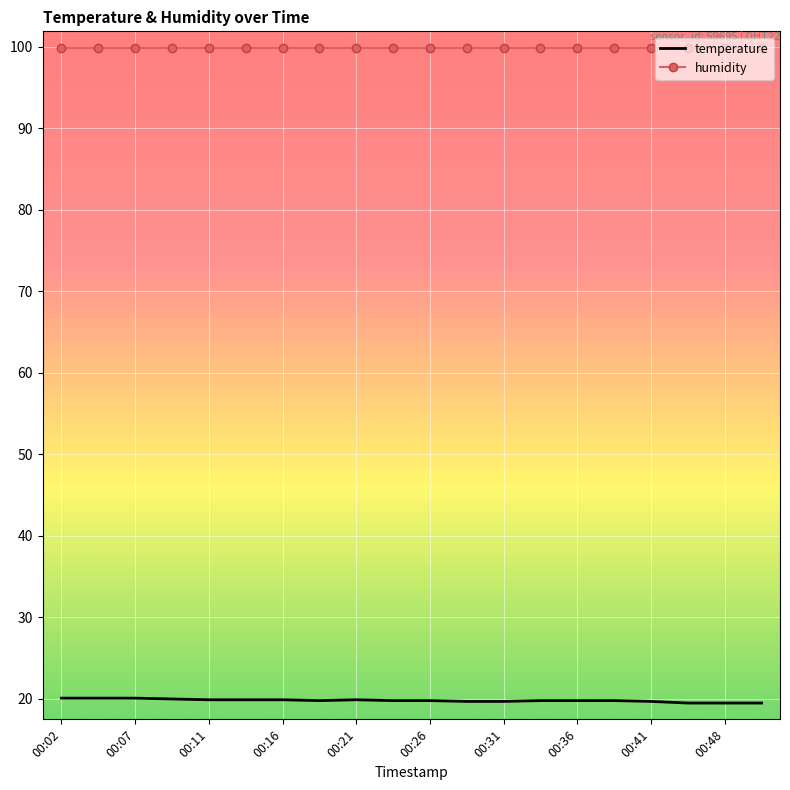

What is the greatest value displayed?

99.9